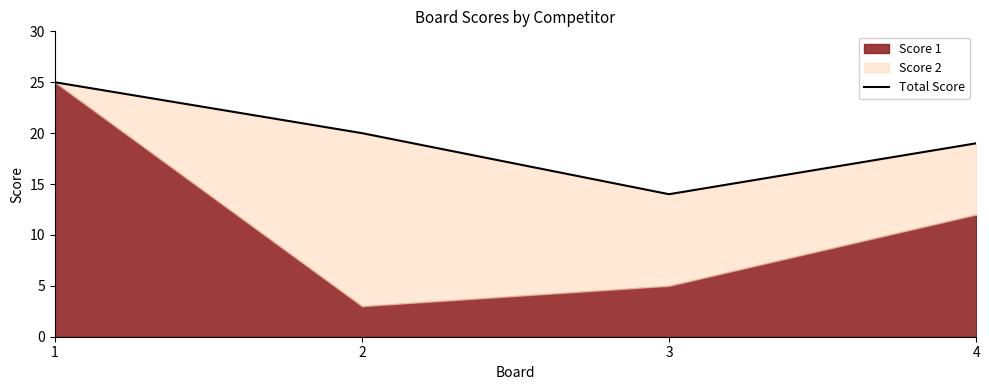

Where is the first local minimum?

3